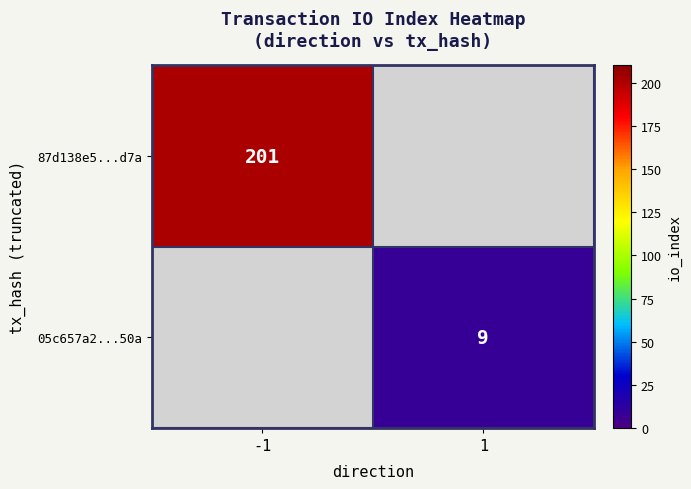

The 05c657a2...50a series shows 14 at 1. True or false?

False